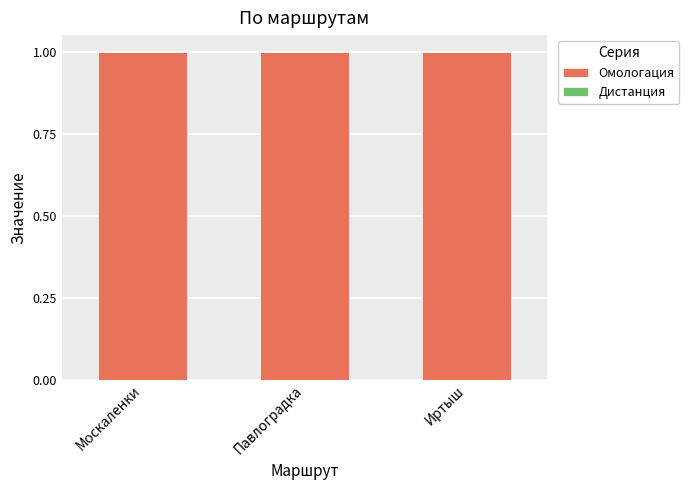

Is it true that Омологация equals 0.5 at Иртыш?

False